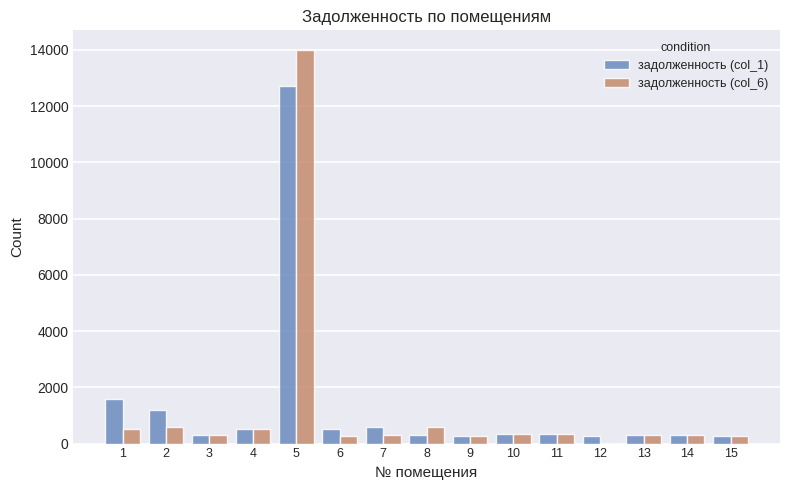

What is the sum of all задолженность (col_1) values?

19741.5